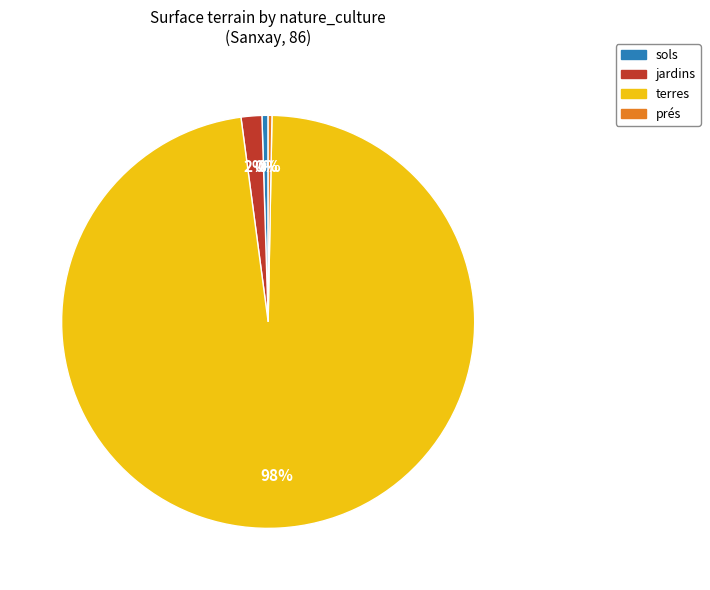

Count the number of slices in the pie.

4